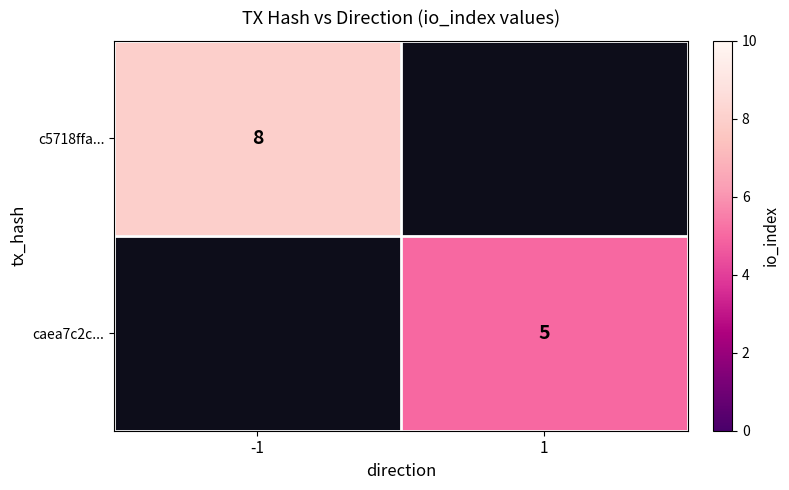

At how many categories does at least one series exceed 6?

1